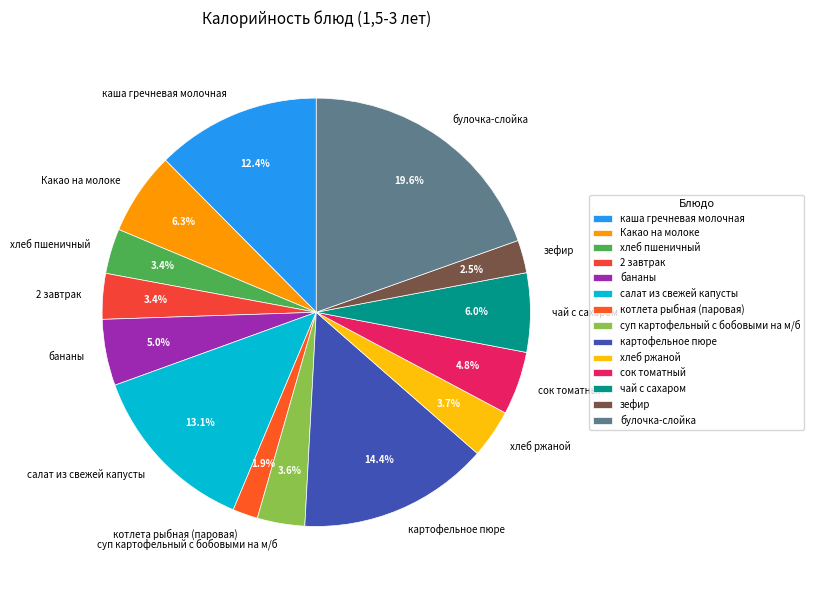

Is the sum of Какао на молоке and хлеб ржаной greater than half?

No